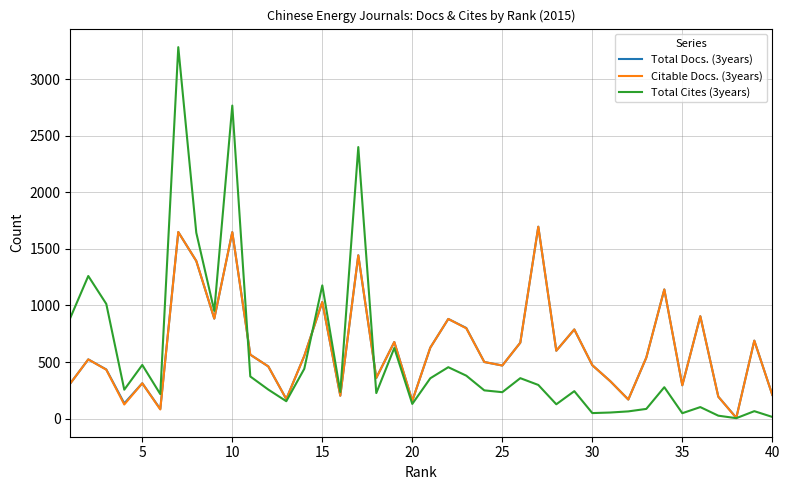

What is the difference between the maximum and minimum values in the Total Docs. (3years) series?

1690